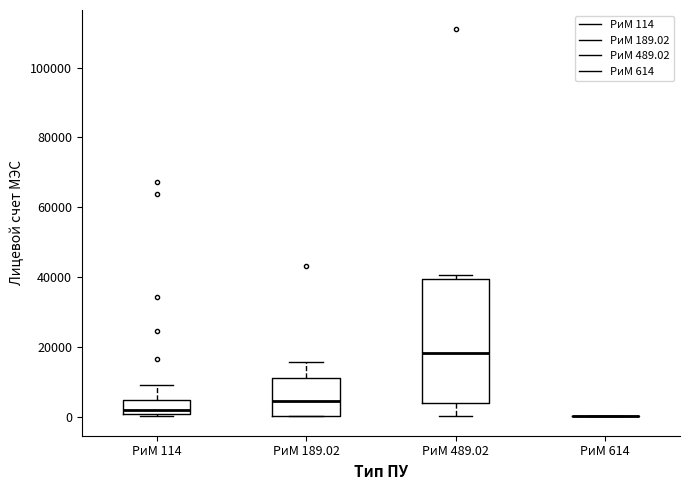

Where is the lower edge of the box for РиМ 114 on the y-axis? The values are not printed on the chart, so give them approximately, as read against the axis.

0